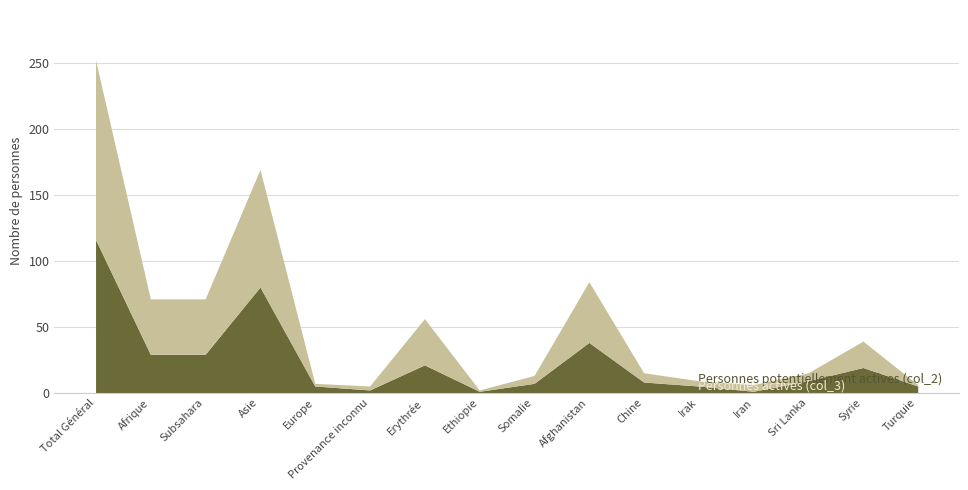

Where does the Personnes actives (col_3) series first go above 9?

Total Général